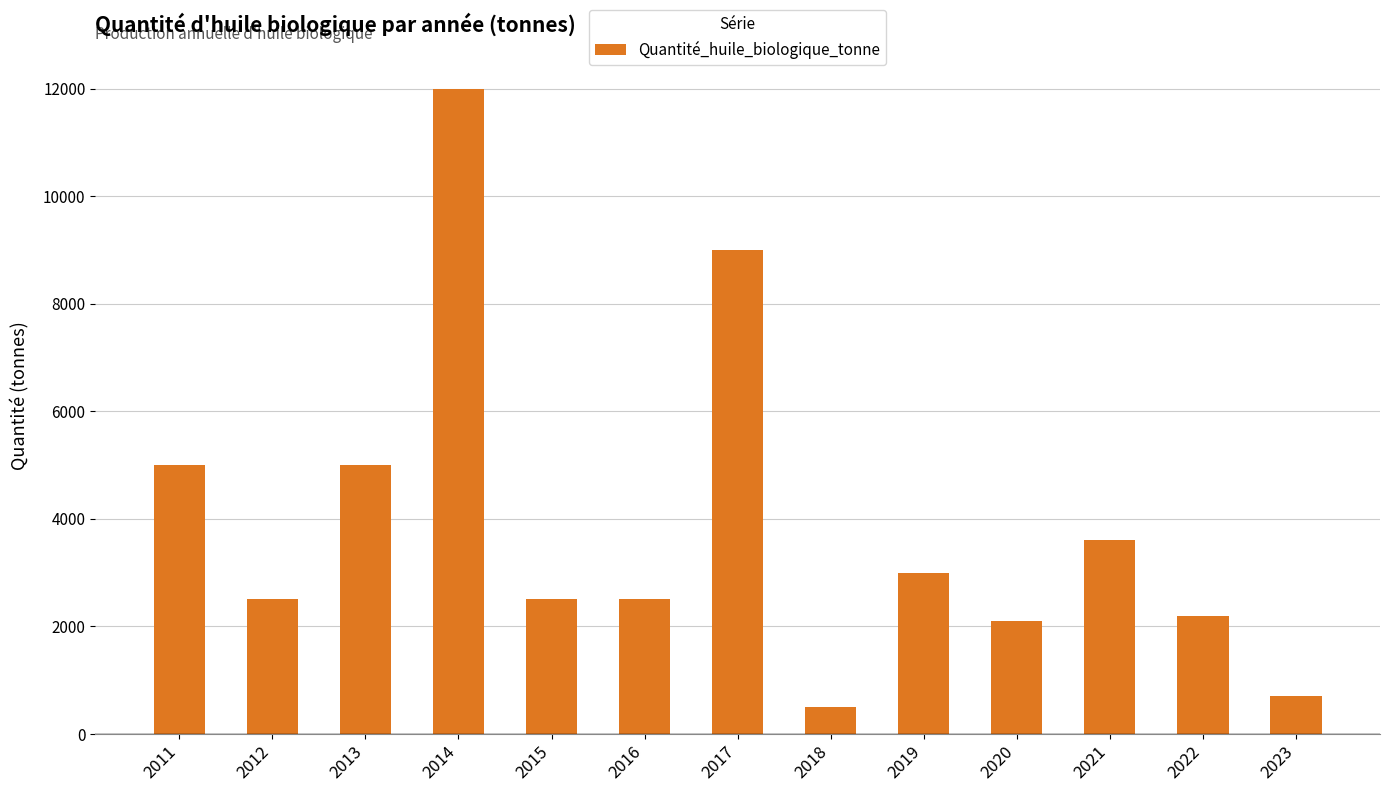

Reading left to right, list all the values displayed in this chart.

5000	2500	5000	12000	2500	2500	9000	500	3000	2100	3600	2200	700